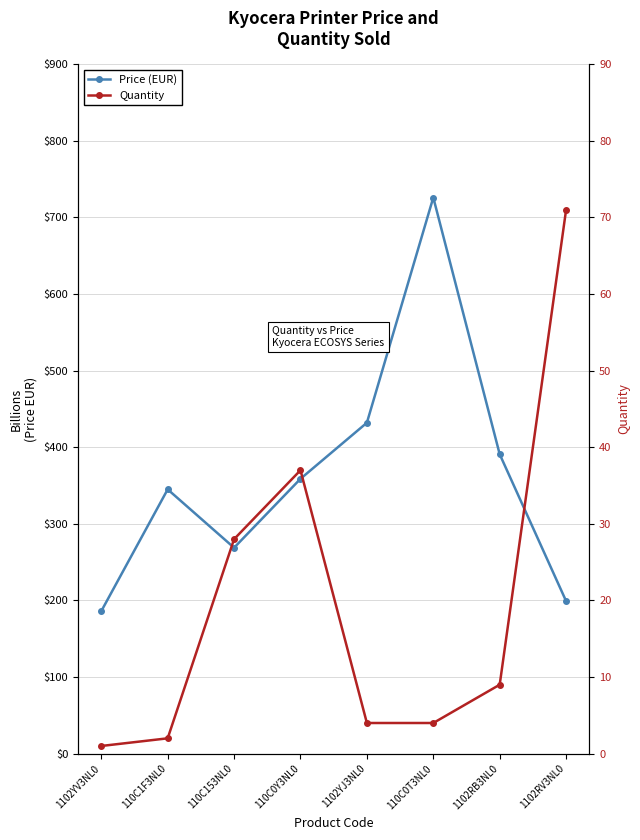

True or false: Quantity and Price (EUR) intersect in this chart.

False